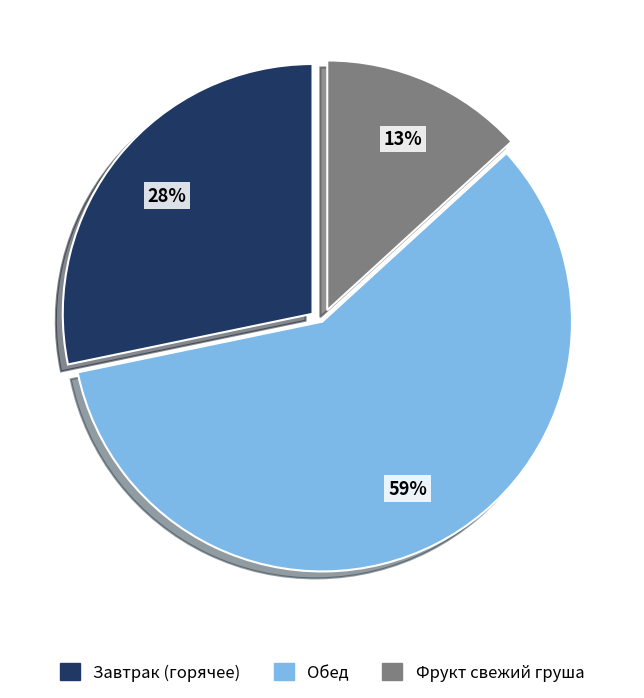

What is the smallest slice in the pie chart?

Фрукт свежий груша